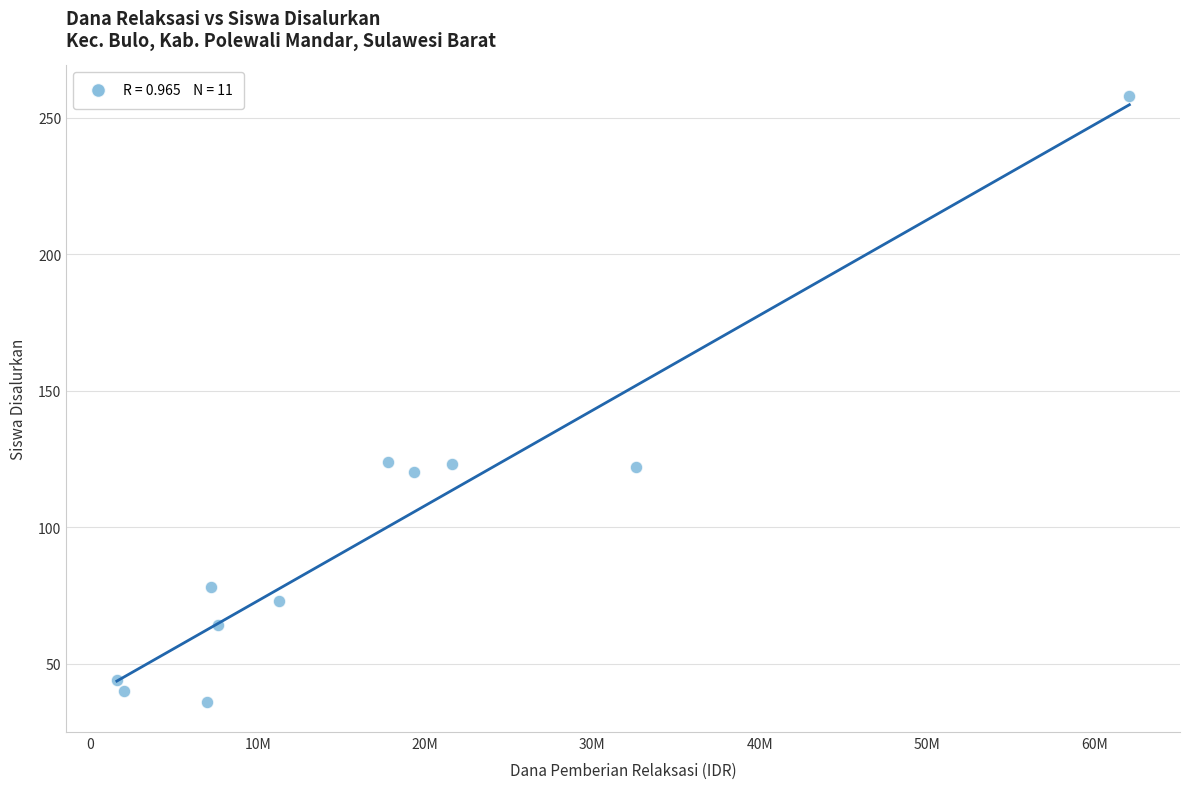

What is the range of Y values (max minus min)?

222